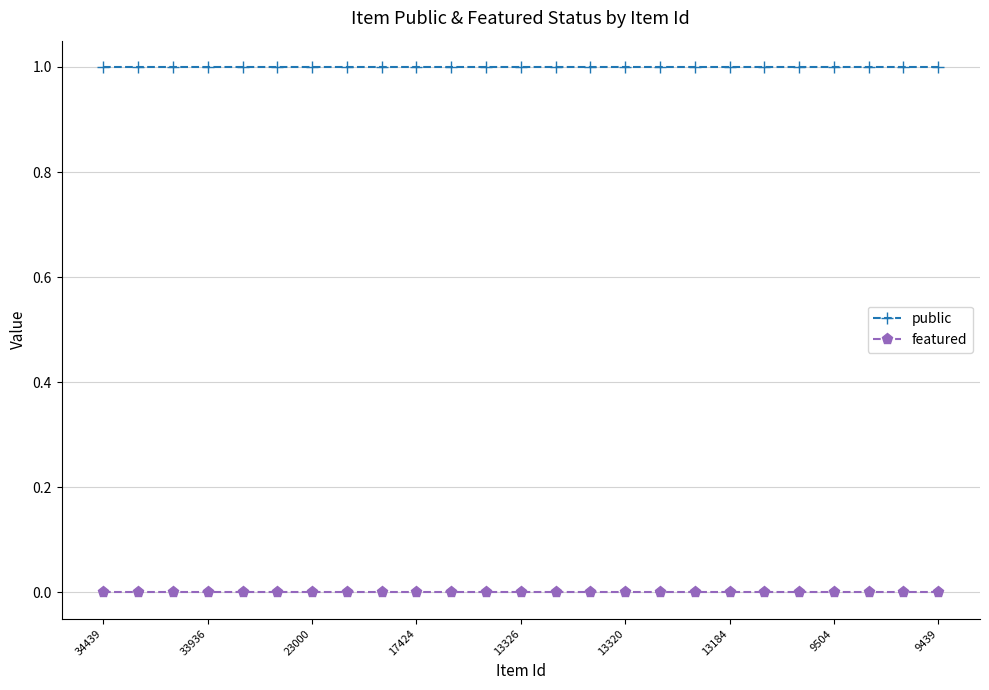

What is the value of the public point at the 16th from the left?

1